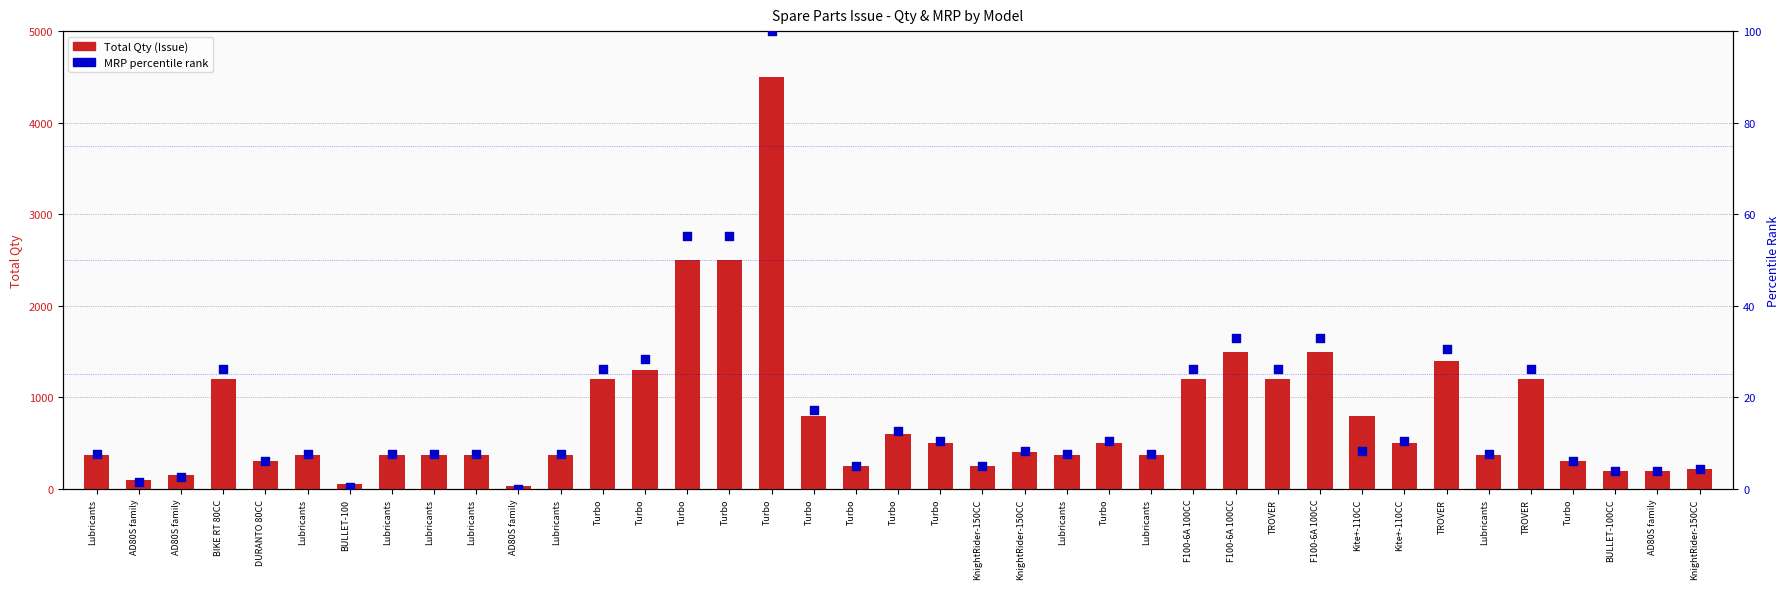

Which series has the largest total across all categories?

Total Qty (Issue)